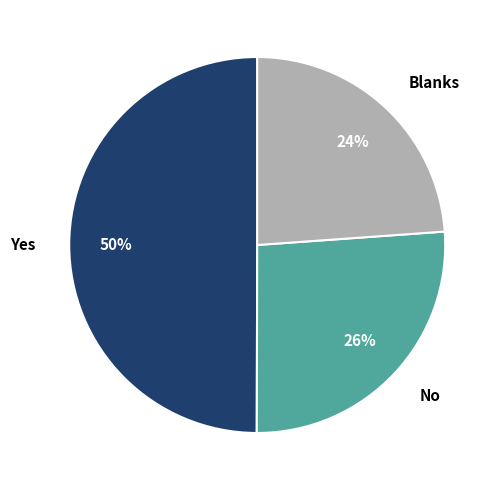

The Blanks slice represents 24% of the pie. True or false?

True